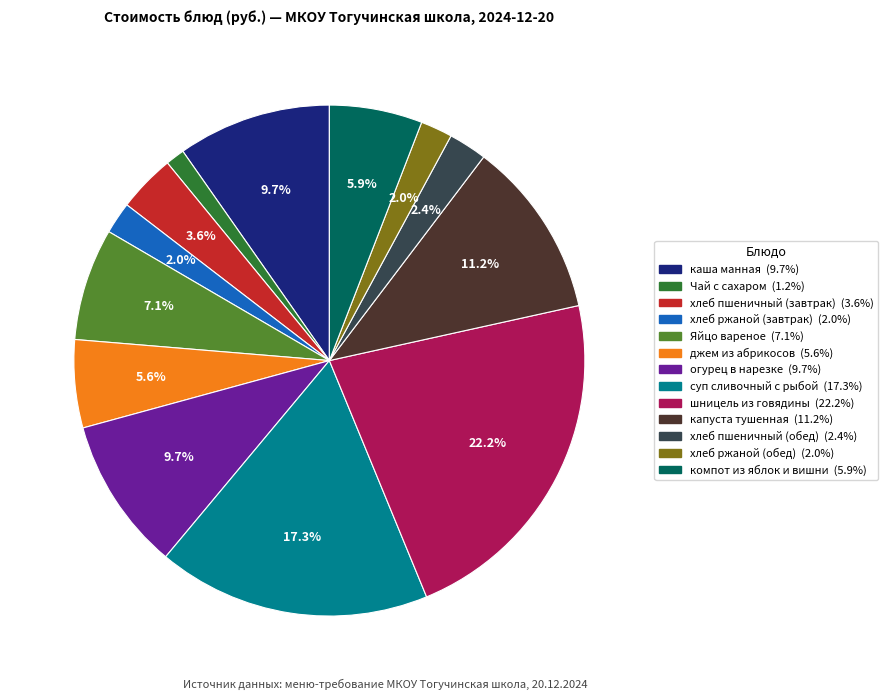

Which category has the smallest portion of the pie?

Чай с сахаром